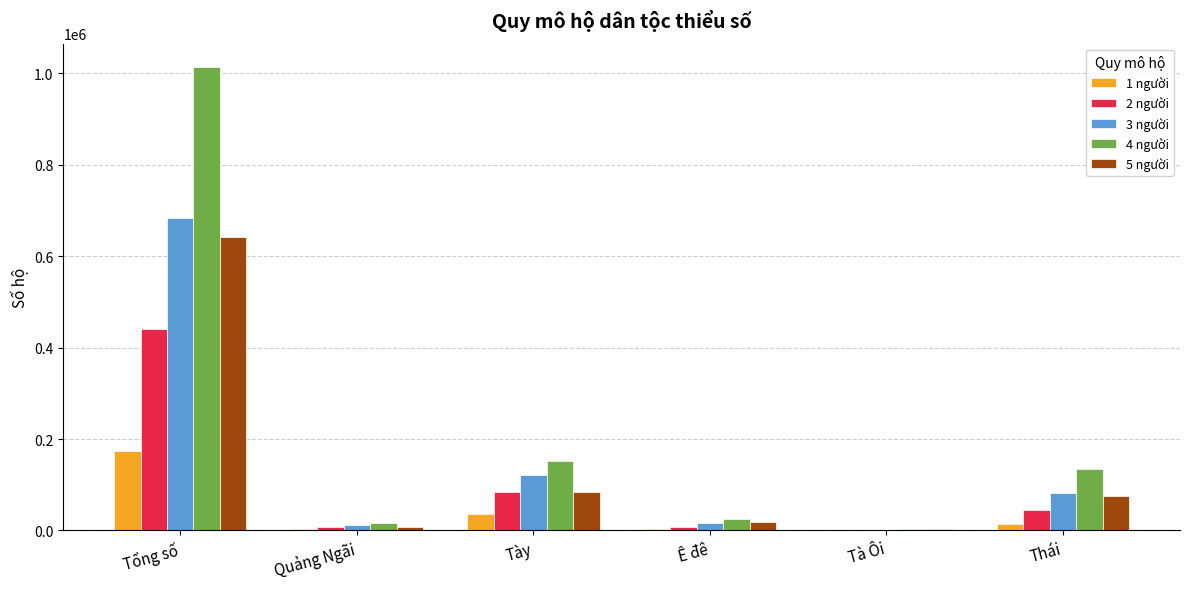

What is the spread (max minus min) of values at Tày?

116748